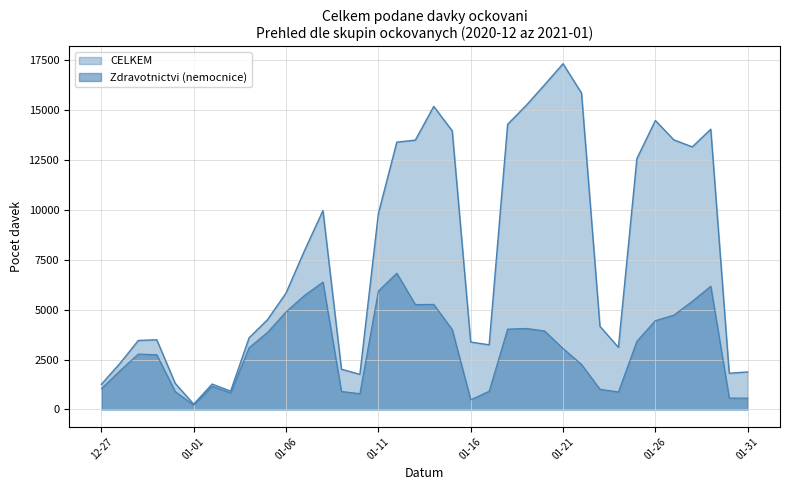

How many lines are shown in the chart?

2